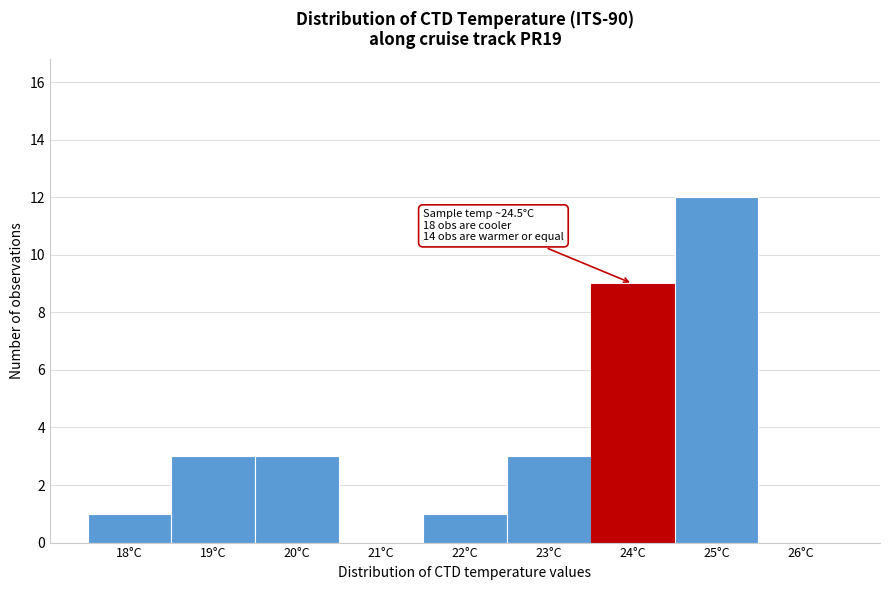

Reading right to left, what are all the values shown in this chart?

26°C=0	25°C=12	24°C=9	23°C=3	22°C=1	21°C=0	20°C=3	19°C=3	18°C=1